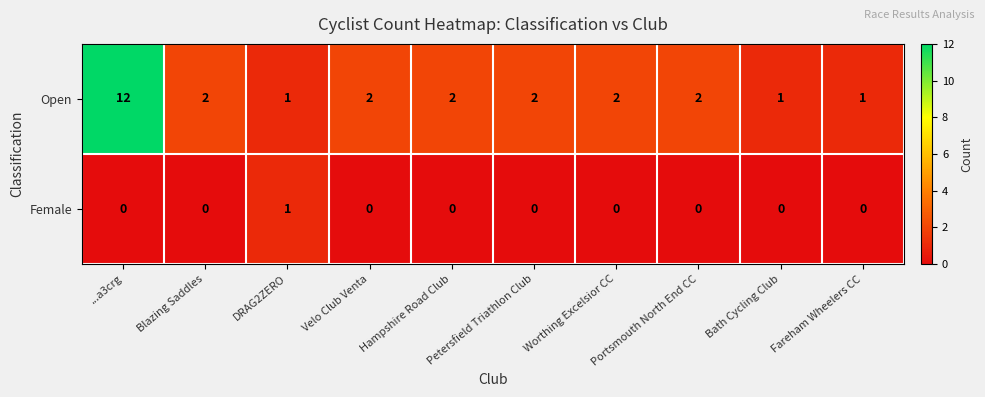

What is the greatest value displayed?

12